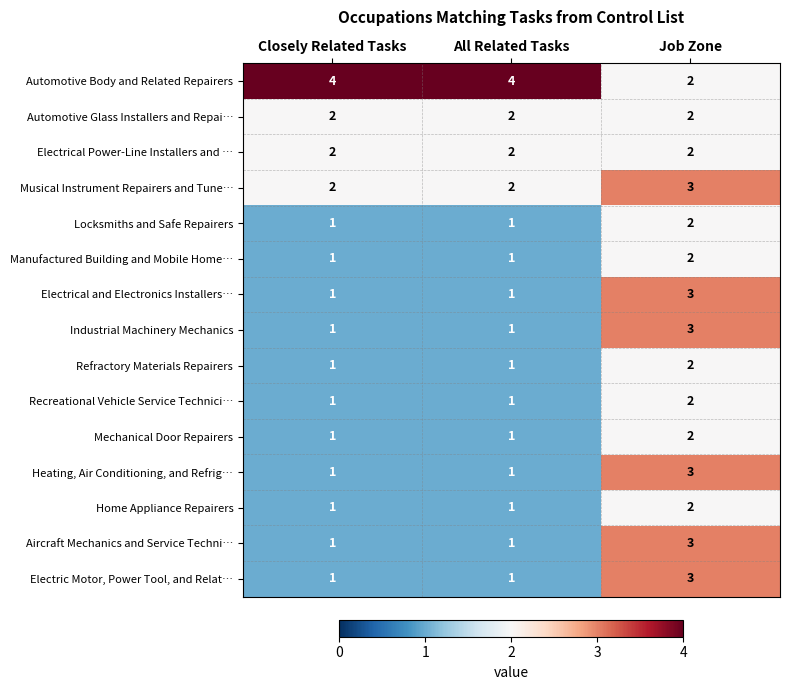

What is the spread (max minus min) of values at Closely Related Tasks?

3